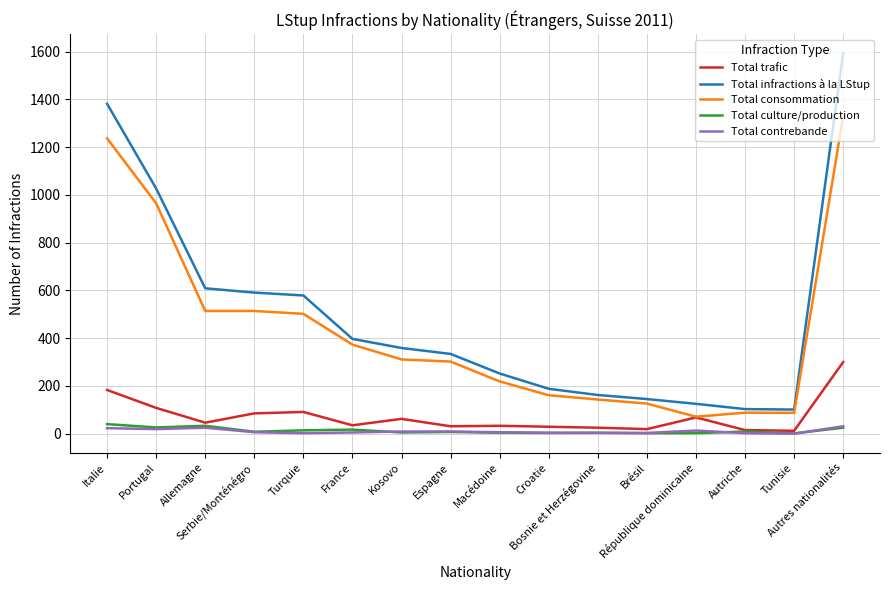

How many distinct data groups are displayed?

5